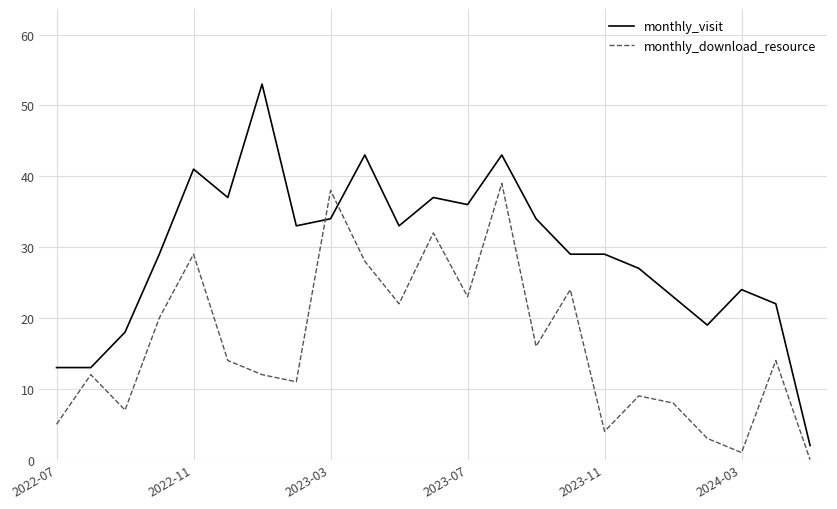

Which series has the largest total across all categories?

monthly_visit